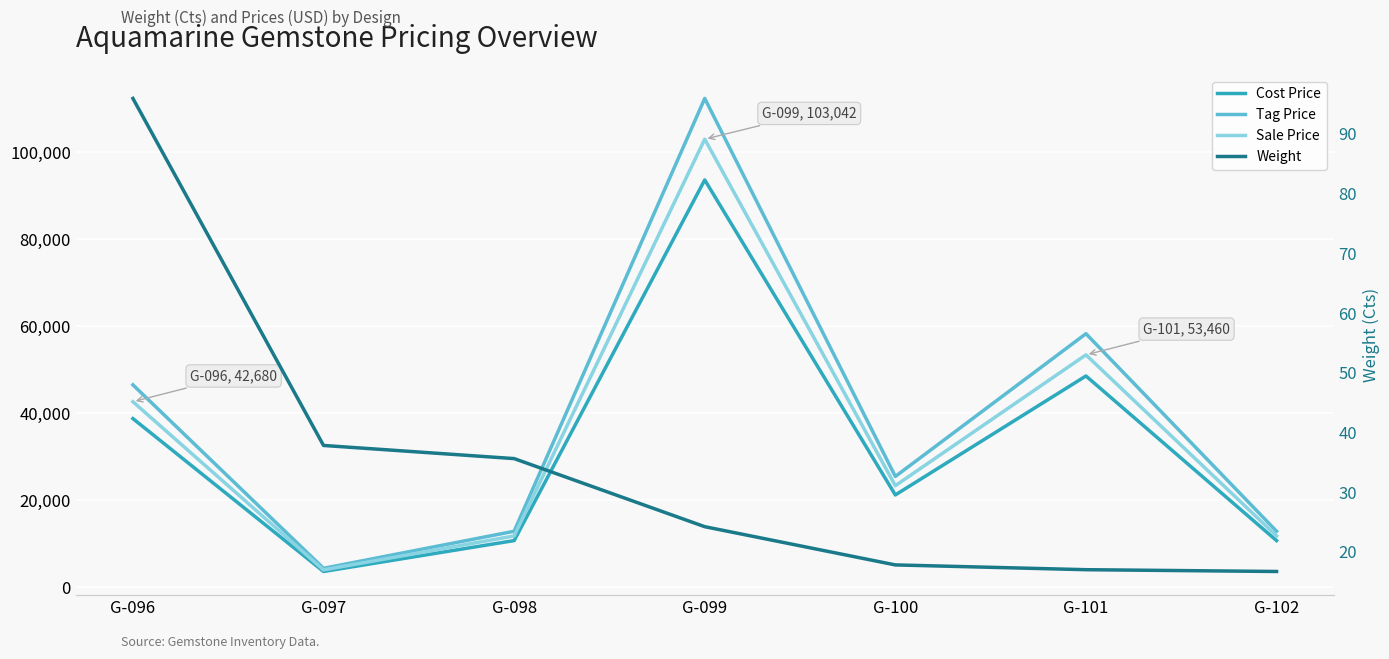

At which label is Tag Price closest to 58395?

G-101